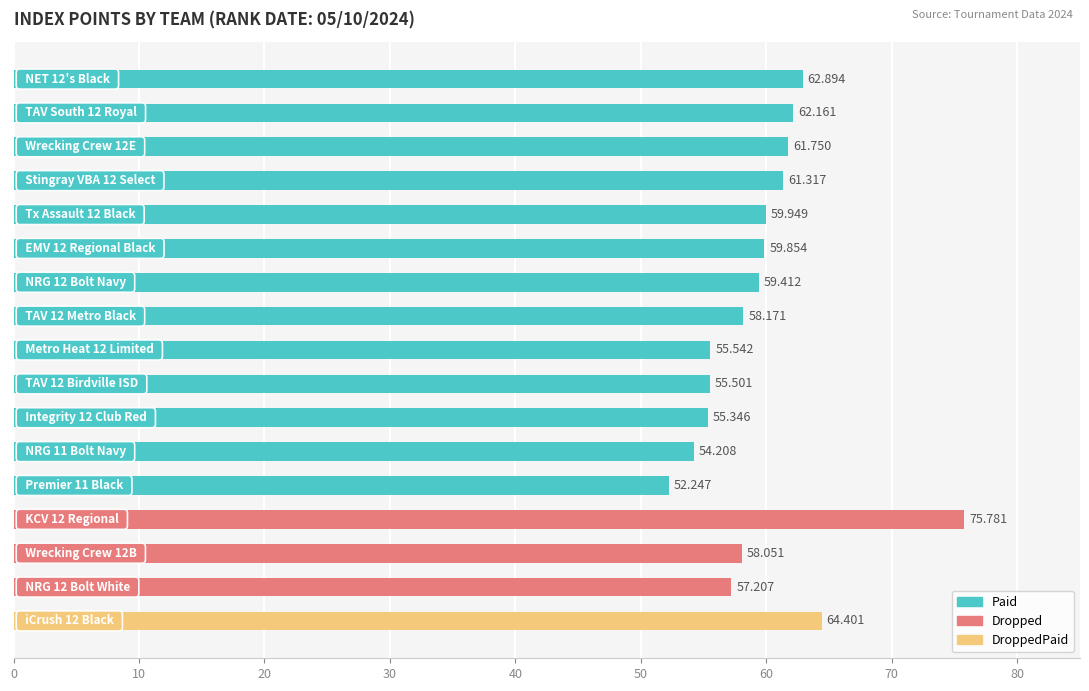

What is the average value?

59.6